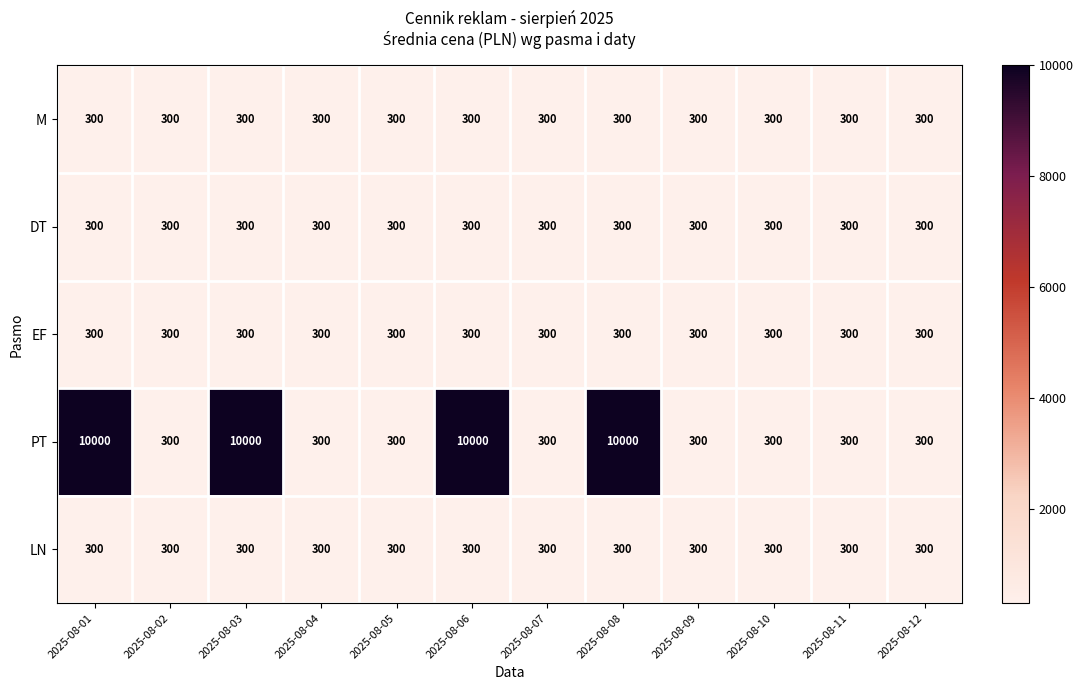

At how many categories does at least one series exceed 6852?

4